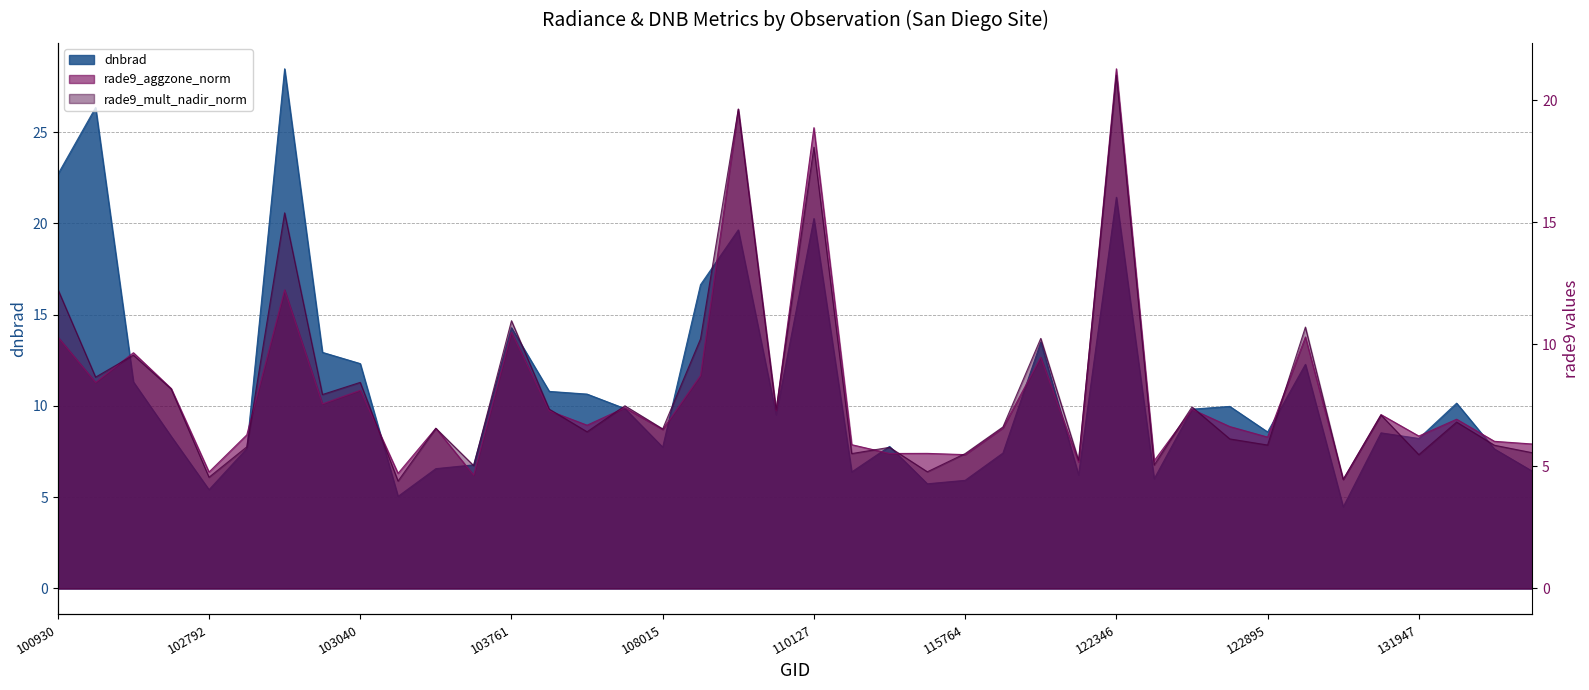

What is the maximum value shown in the chart?

28.5